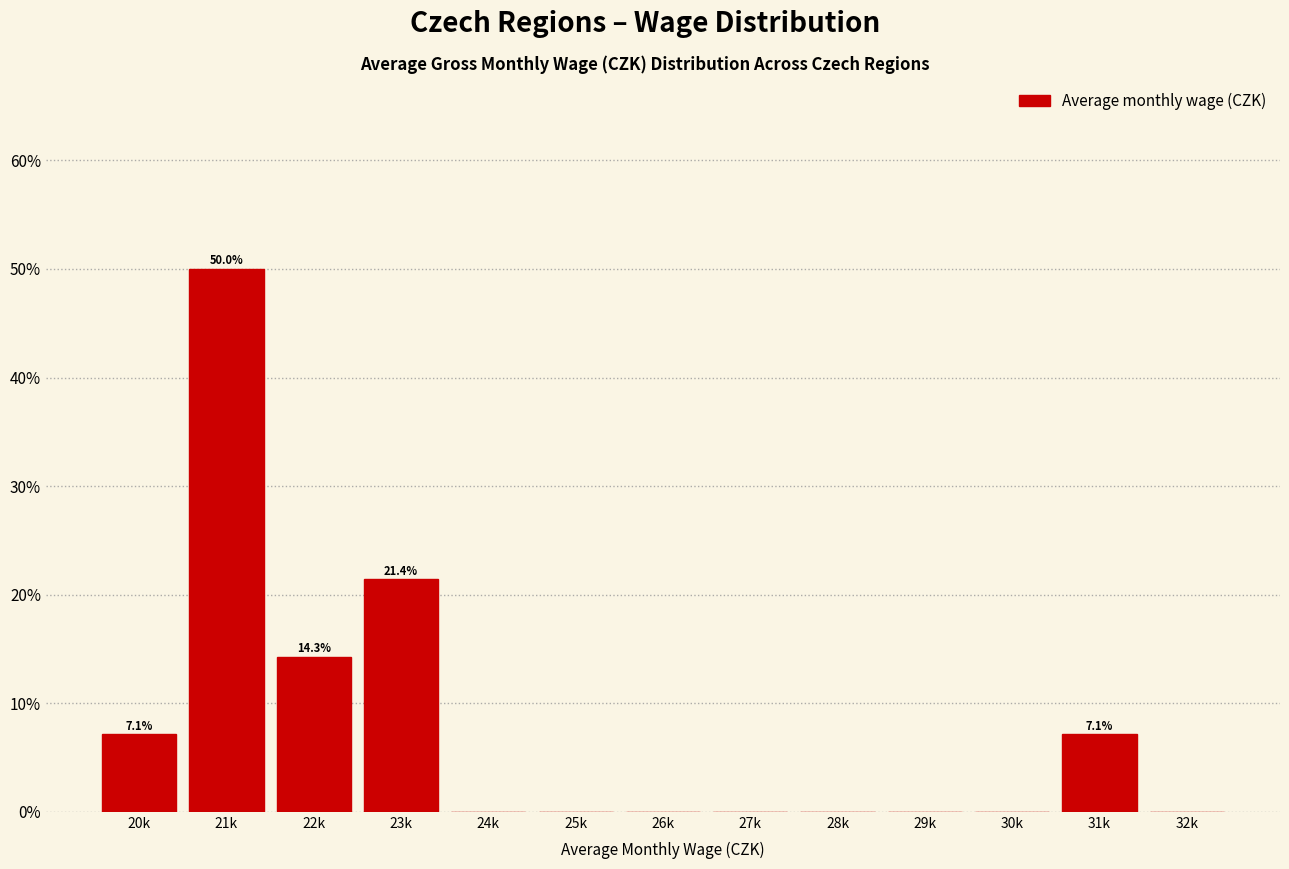

Reading left to right, list all the values displayed in this chart.

20k=7.1	21k=50.0	22k=14.3	23k=21.4	24k=0.0	25k=0.0	26k=0.0	27k=0.0	28k=0.0	29k=0.0	30k=0.0	31k=7.1	32k=0.0